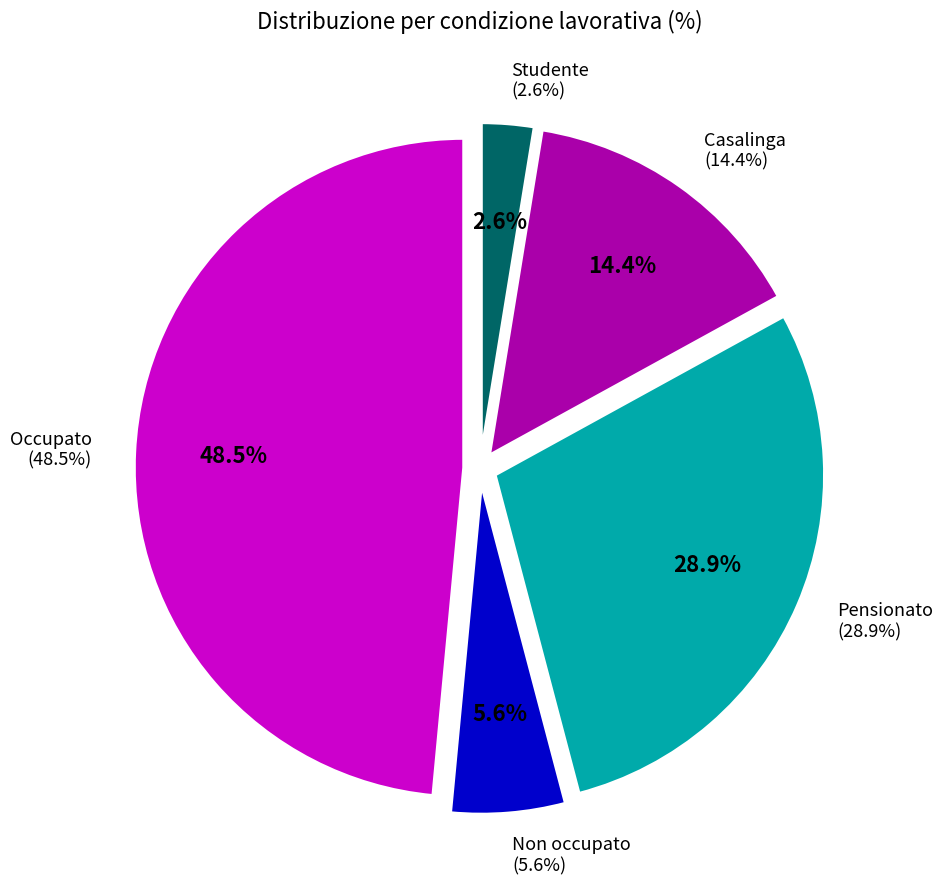

Which category has the biggest portion of the pie?

Occupato